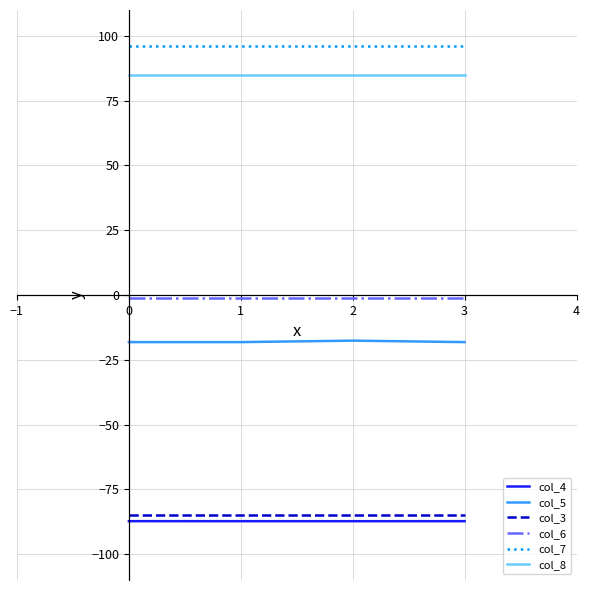

Where does the col_5 series first go above -18?

2